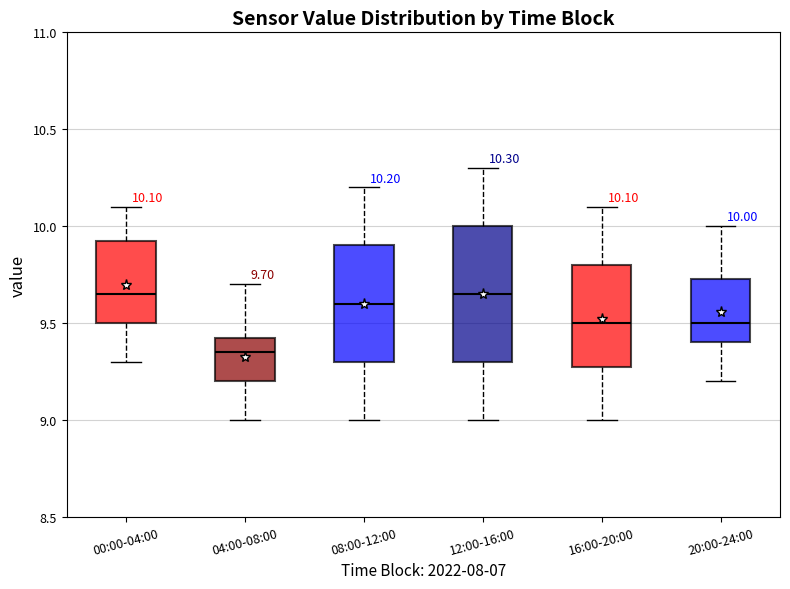

Which box is the tallest, from its lower edge to its upper edge?

12:00-16:00